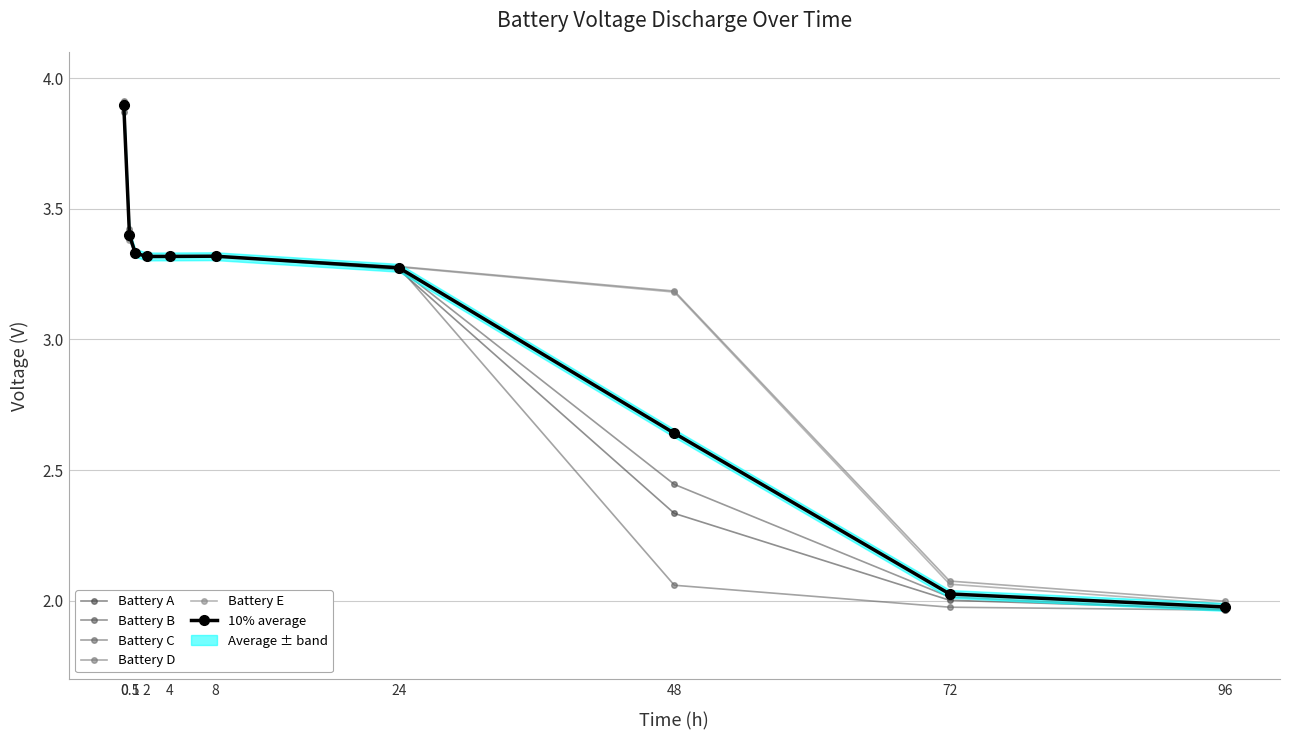

Rank the series by their maximum value, from lowest to highest.

Battery B, 10% average, Battery E, Battery A, Battery D, Battery C